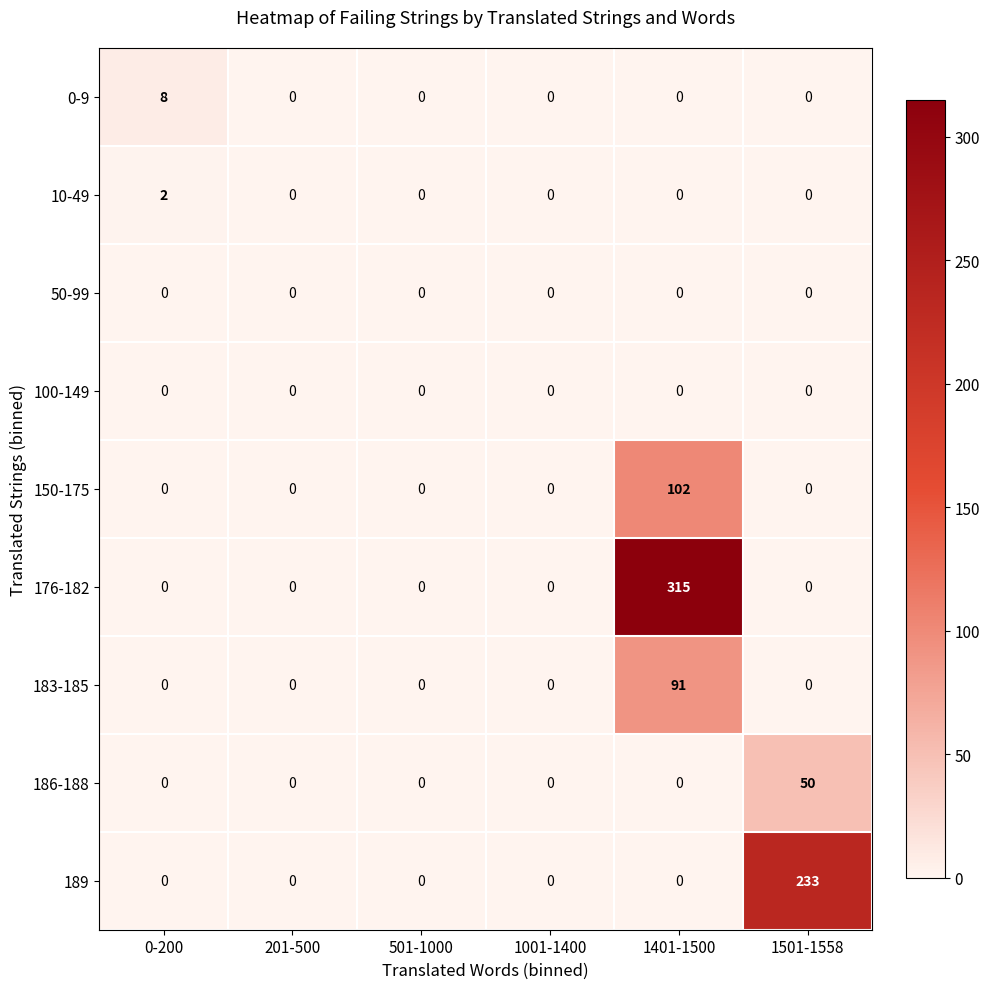

At which category does the chart reach its peak across all series?

1401-1500